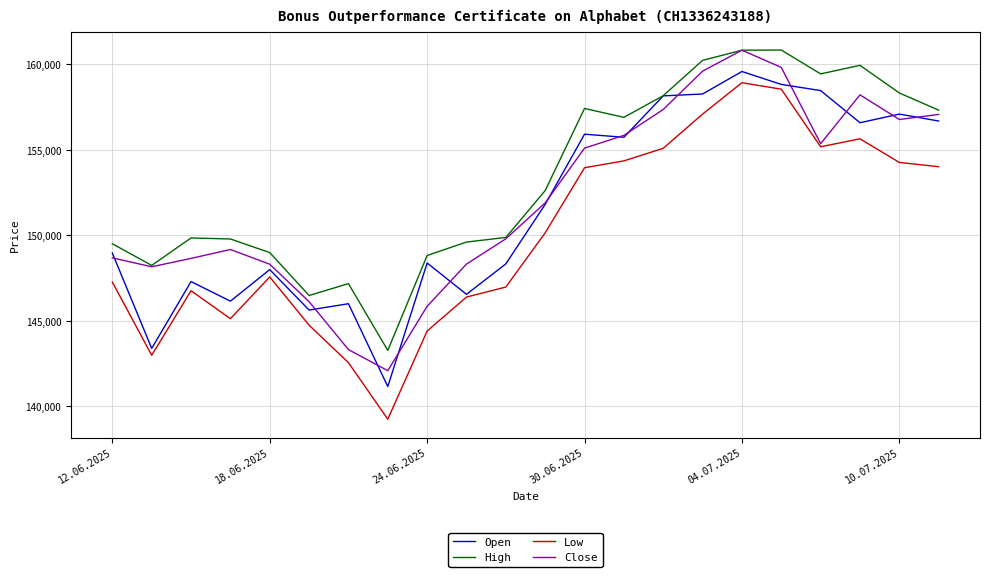

What is the smallest value displayed?

139255